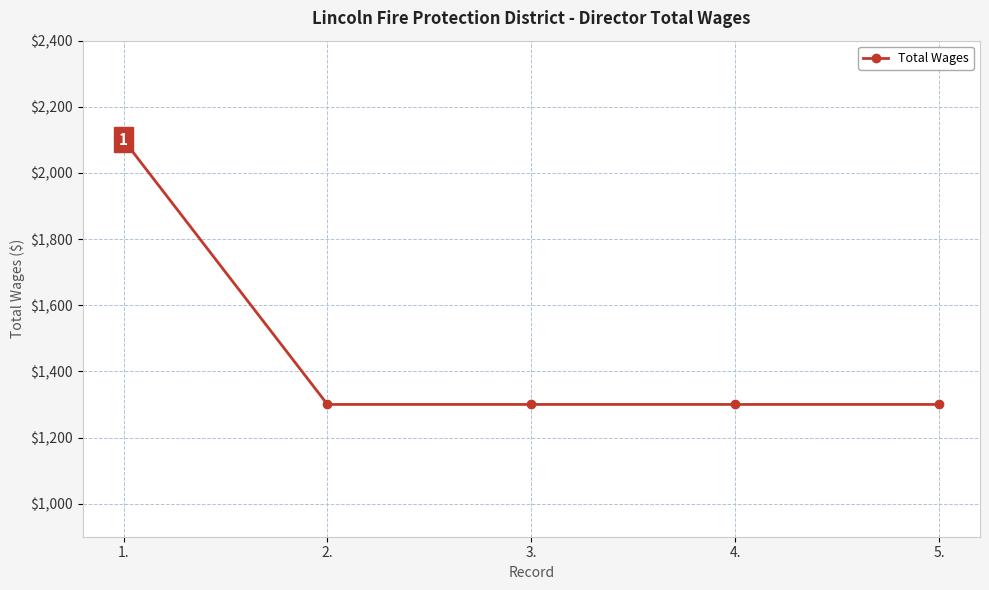

What is the minimum value shown in the chart?

1300